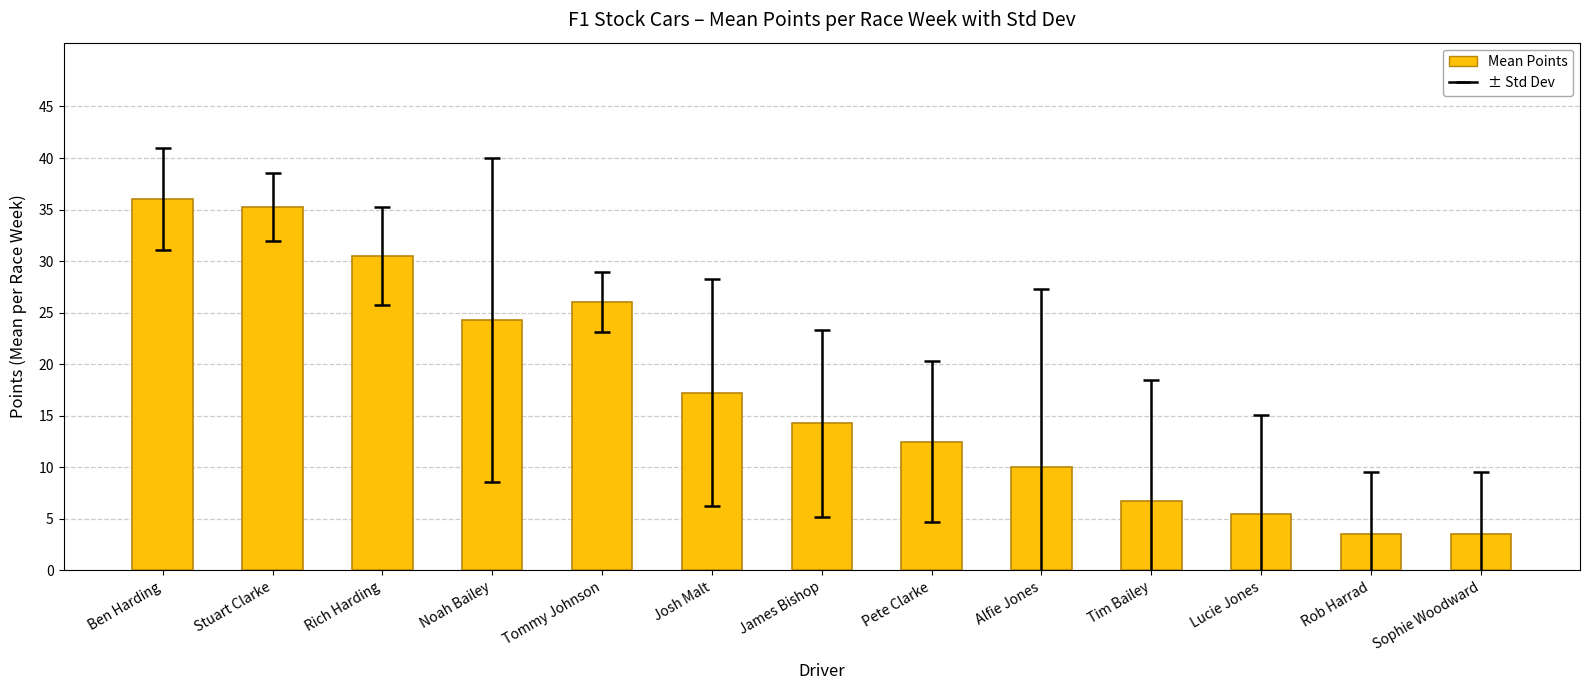

What is the smallest value displayed?

3.5